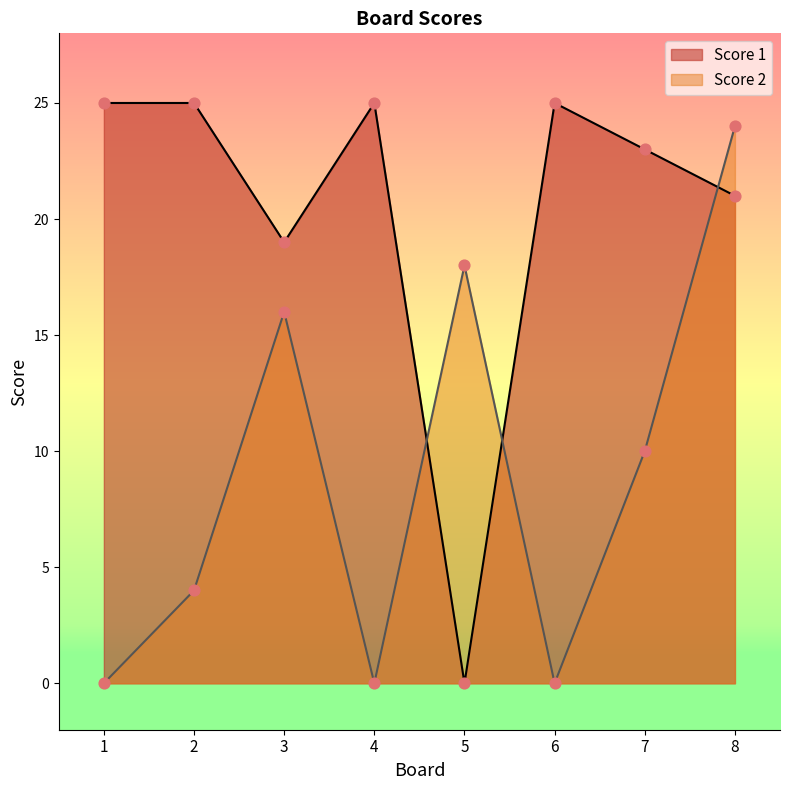

Which series contains the lowest Y value?

Score 1